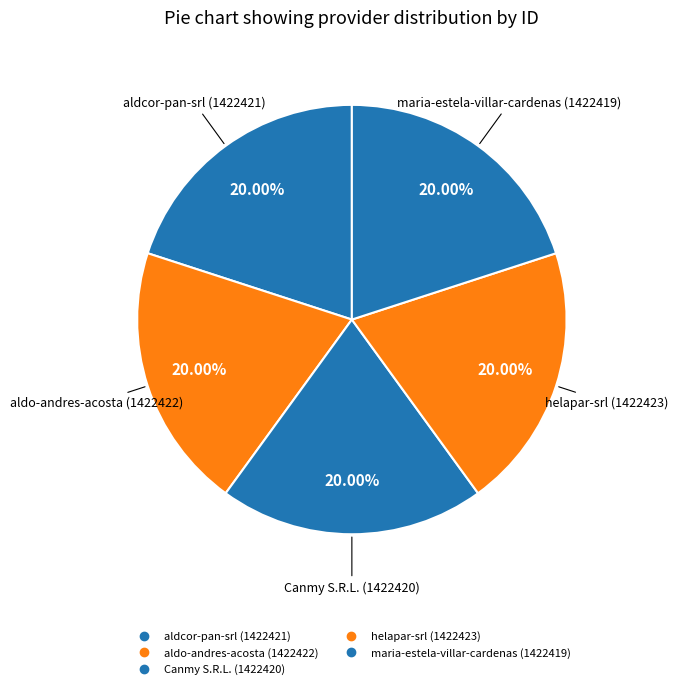

To the nearest percent, what portion does aldo-andres-acosta represent?

20%